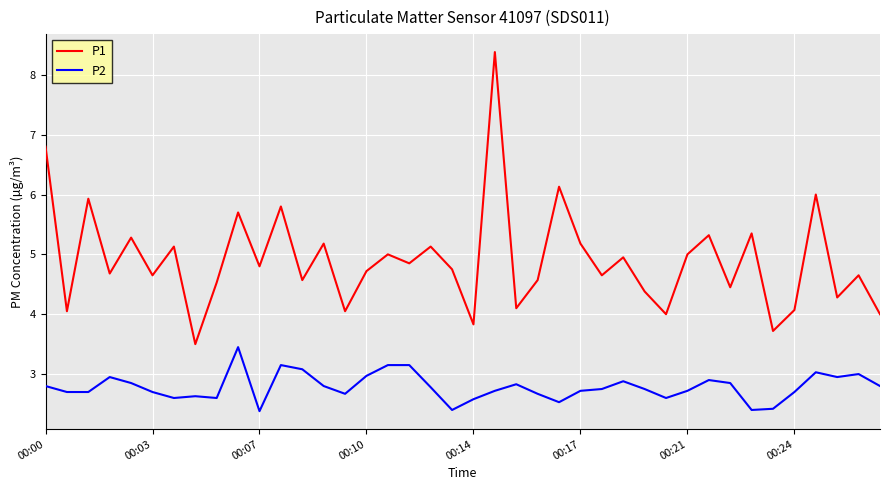

True or false: P2 and P1 cross at least once.

False